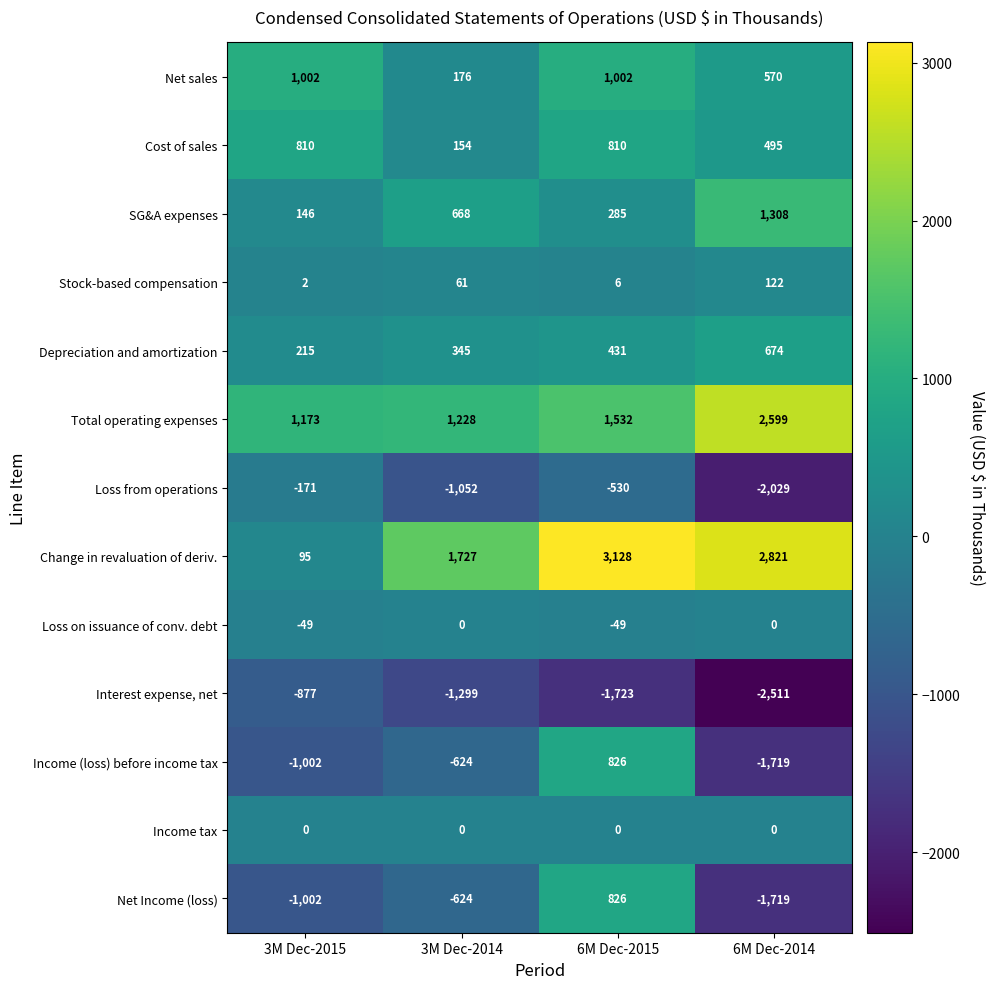

Count the number of data series in this chart.

13